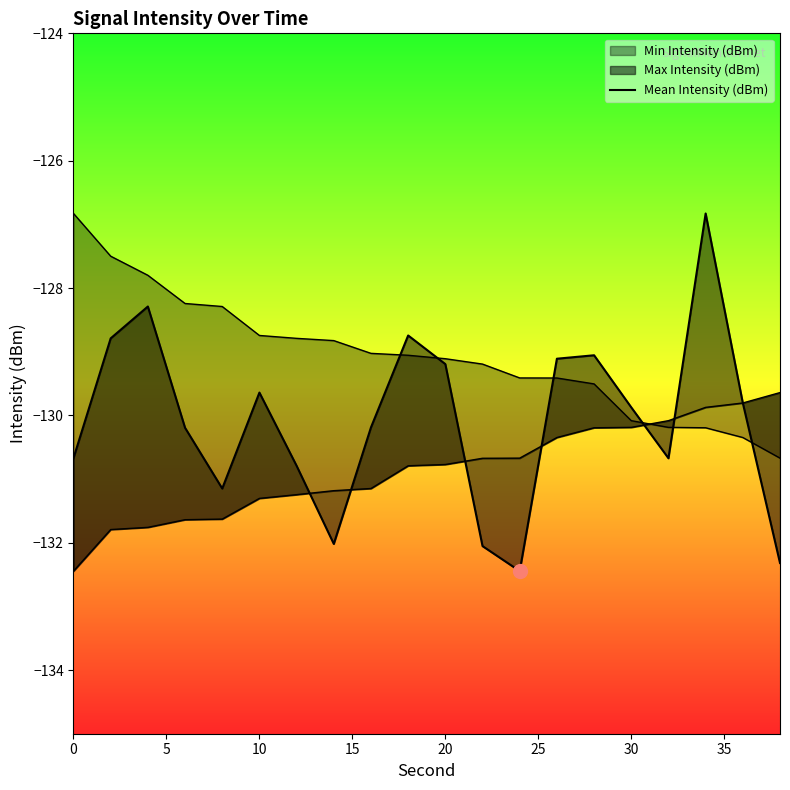

How many interior local valleys (lower than both neighbors) does the data have?

4